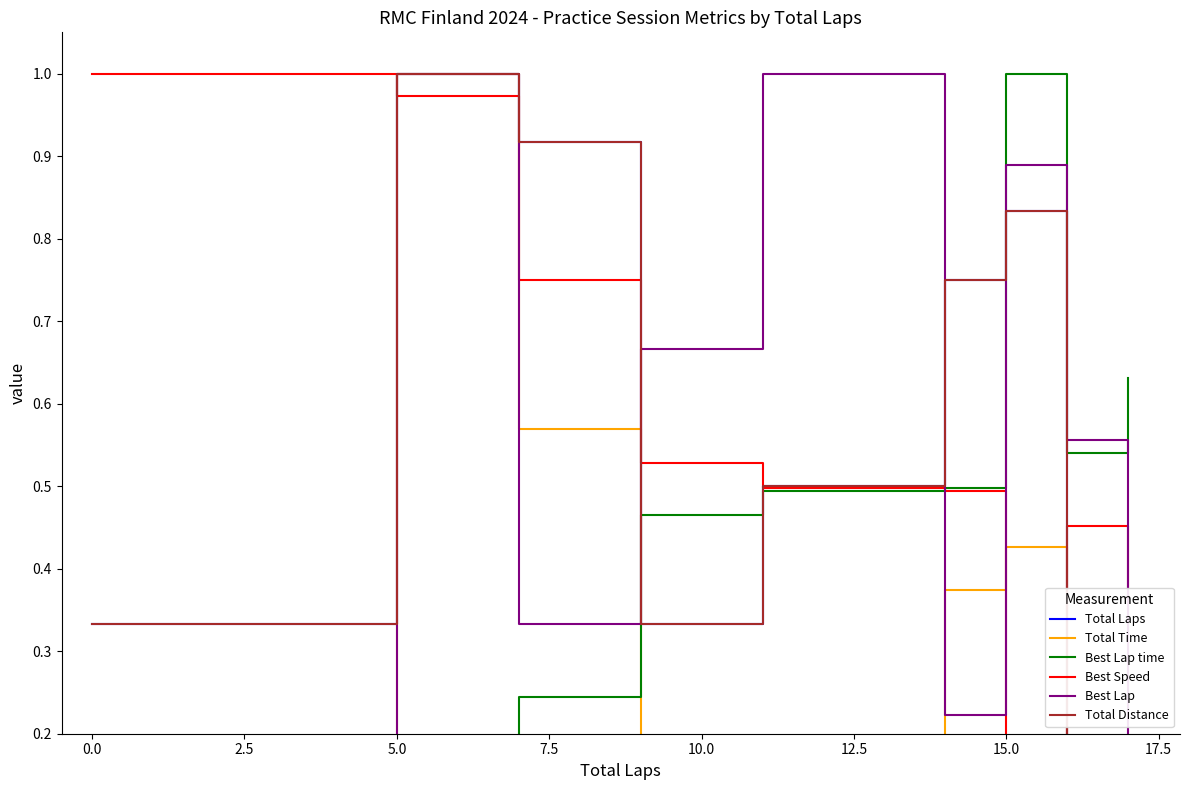

What is the label of the 7th point from the right?

2.5